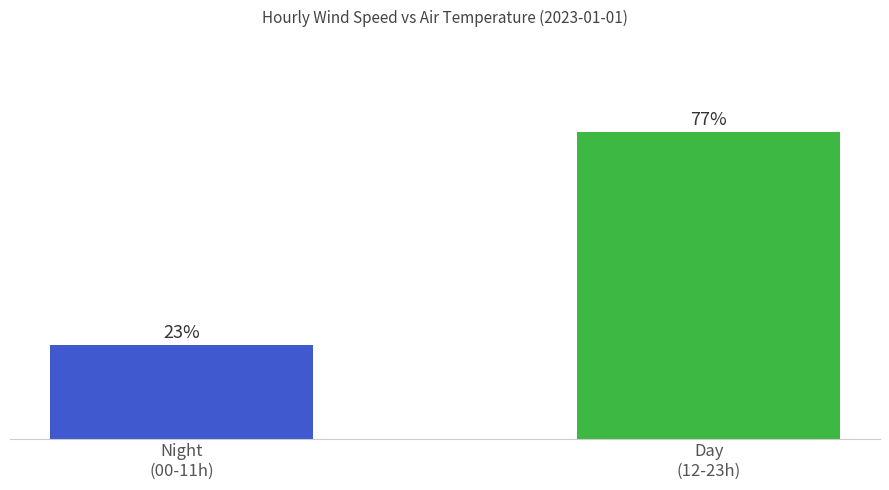

Does the chart contain any negative values?

No